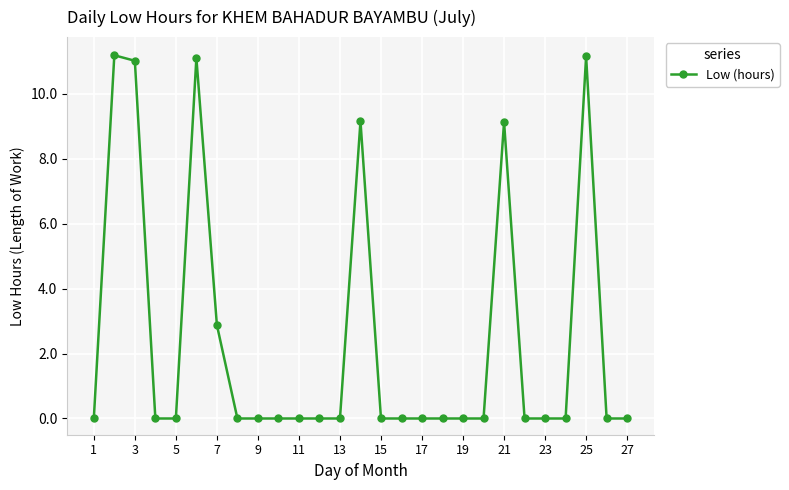

True or false: there are more than 0 points higher than both neighbors.

True